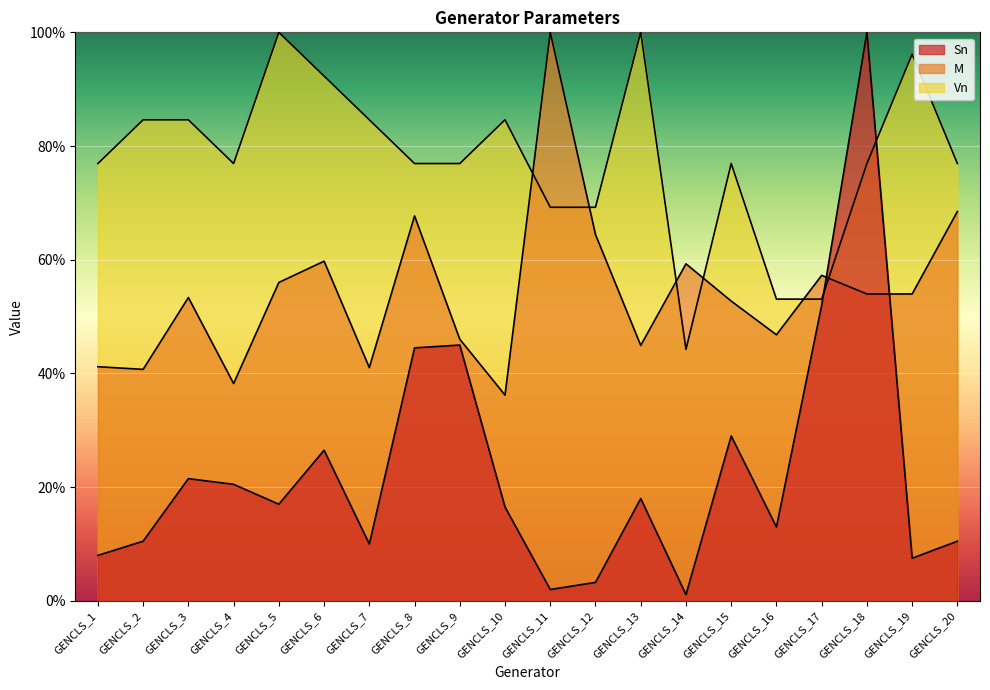

In Vn, how many points are higher than both neighbors (excluding endpoints)?

5